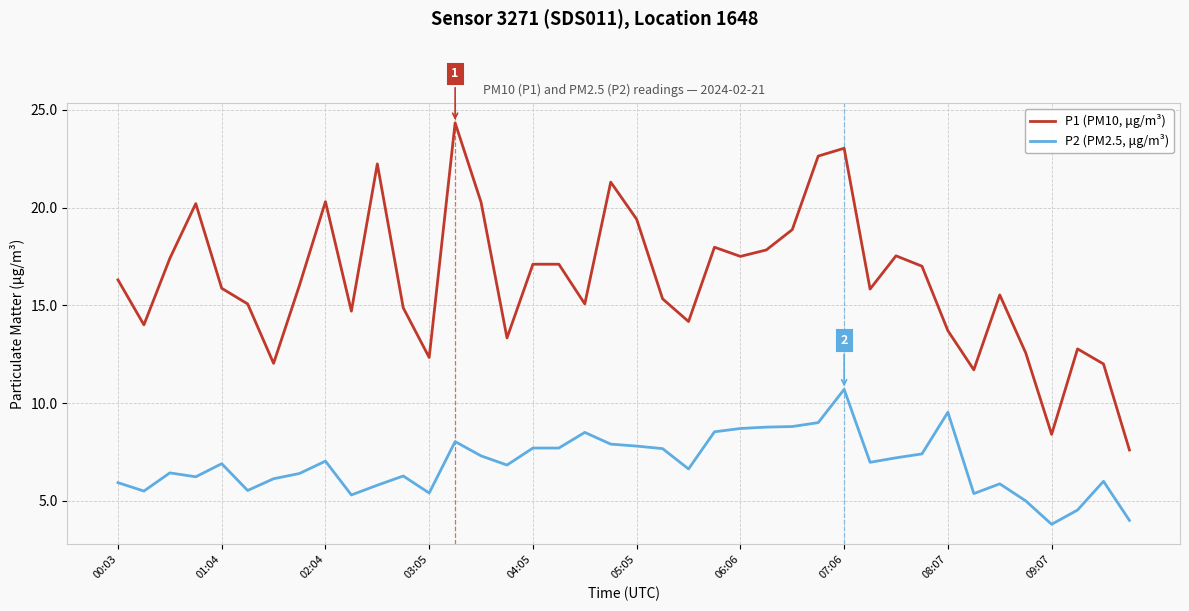

What is the difference between the maximum and minimum values in the P1 (PM10, μg/m³) series?

16.7